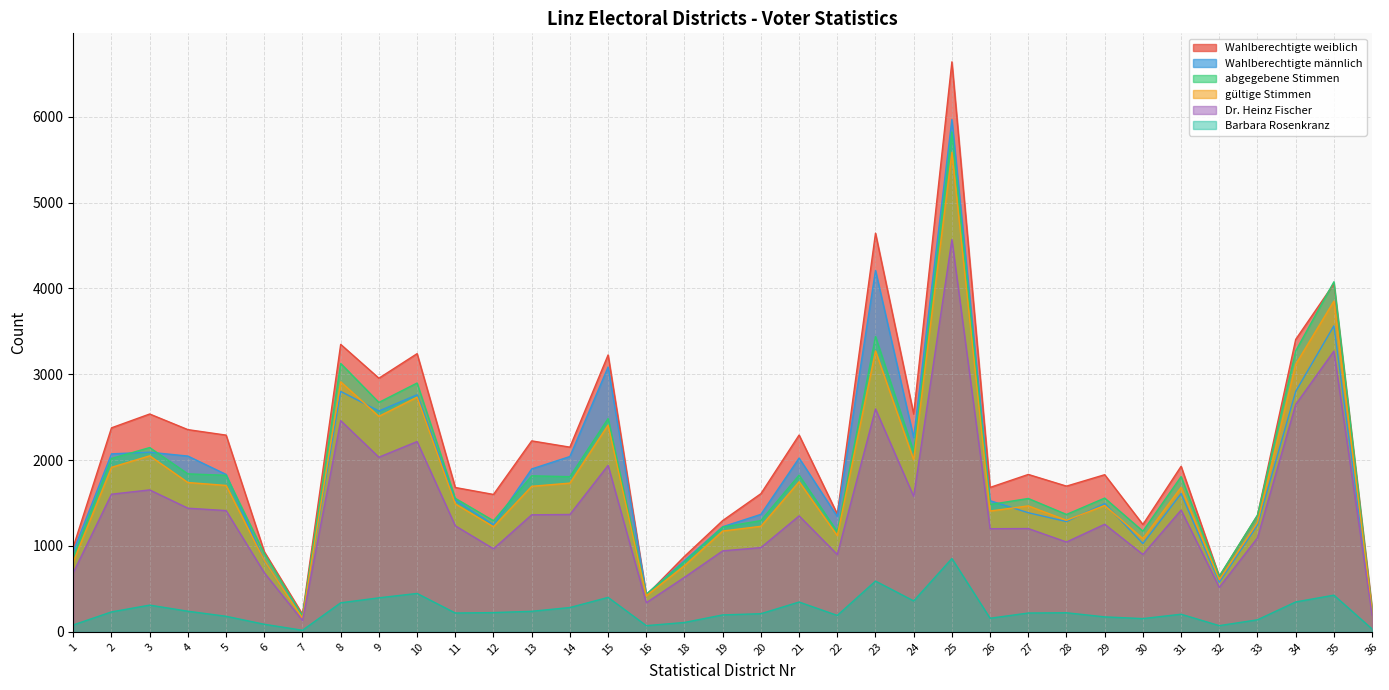

What is the difference between the Dr. Heinz Fischer values at 32 and 4?

922